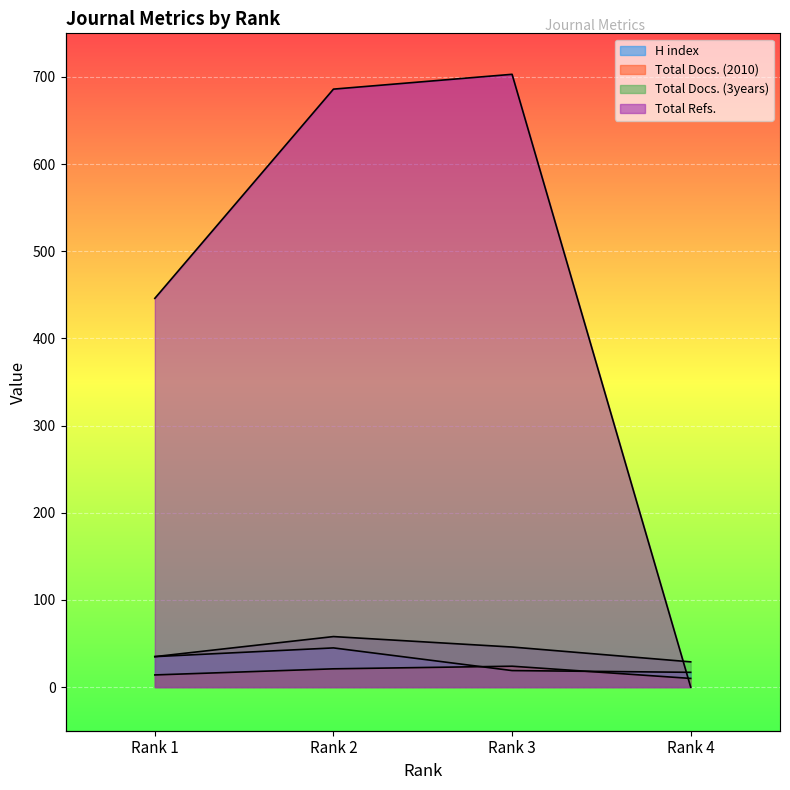

What is the difference between the H index values at Rank 3 and Rank 2?

26